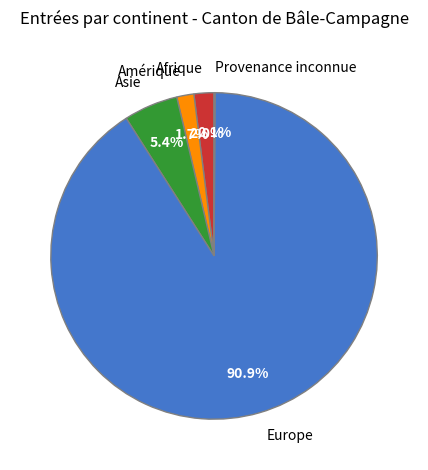

To the nearest percent, what is the combined percentage of Amérique and Europe?

93%